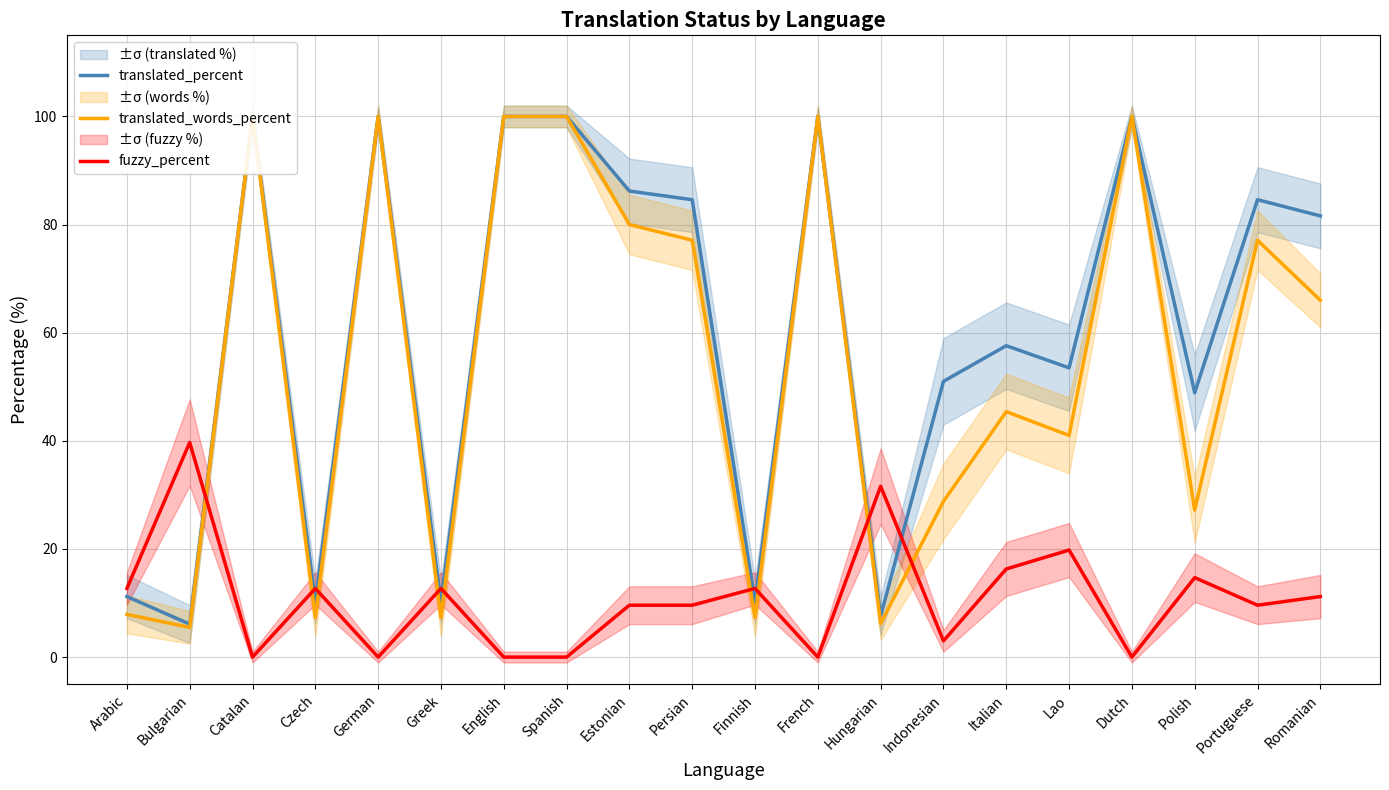

True or false: translated_percent has more than 2 points higher than both neighbors.

True